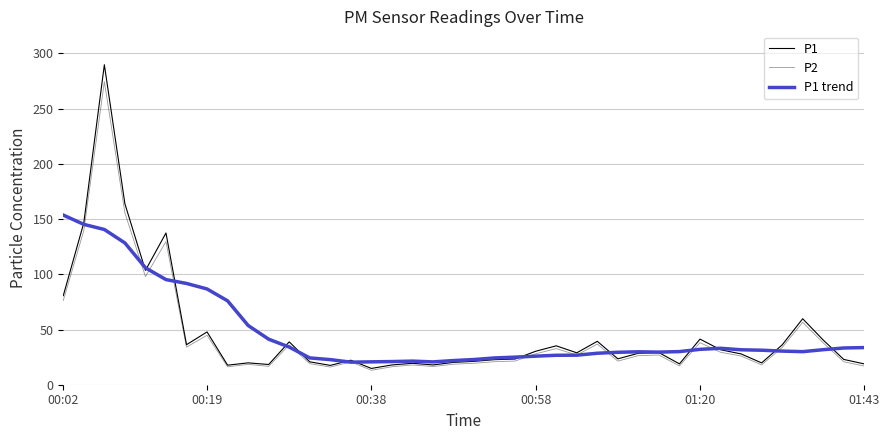

List the series in order of their peak value, lowest first.

P1 trend, P2, P1